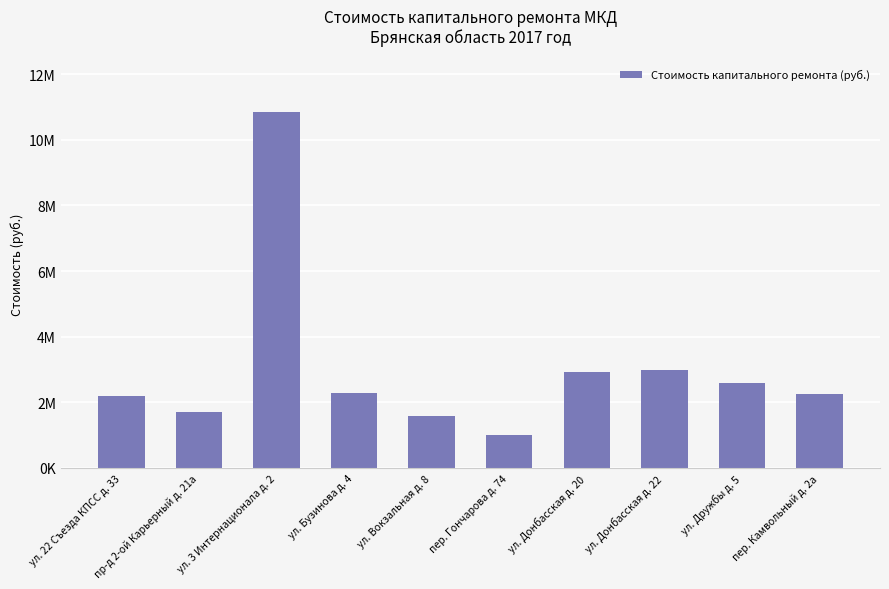

Where is the data nearest to the value 5917253?

ул. Донбасская д. 22